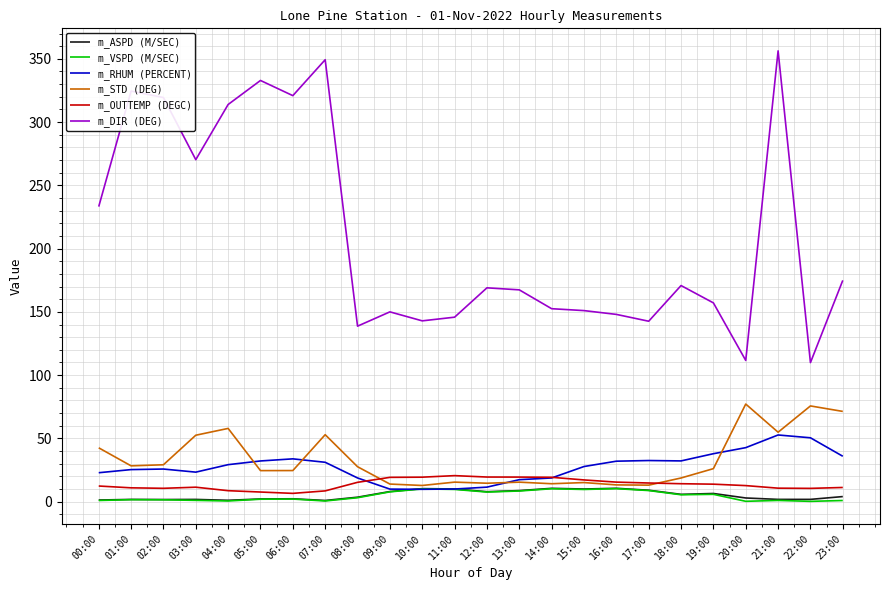

True or false: m_DIR (DEG) and m_VSPD (M/SEC) intersect in this chart.

False